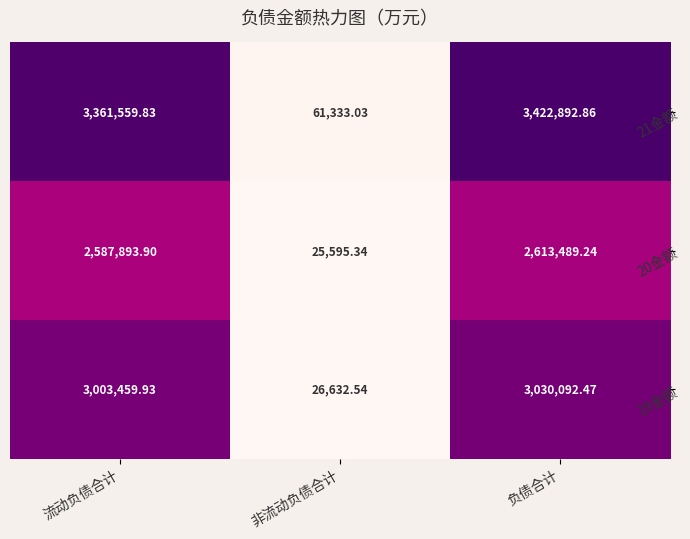

Which series changed the most between 流动负债合计 and 负债合计?

21金额